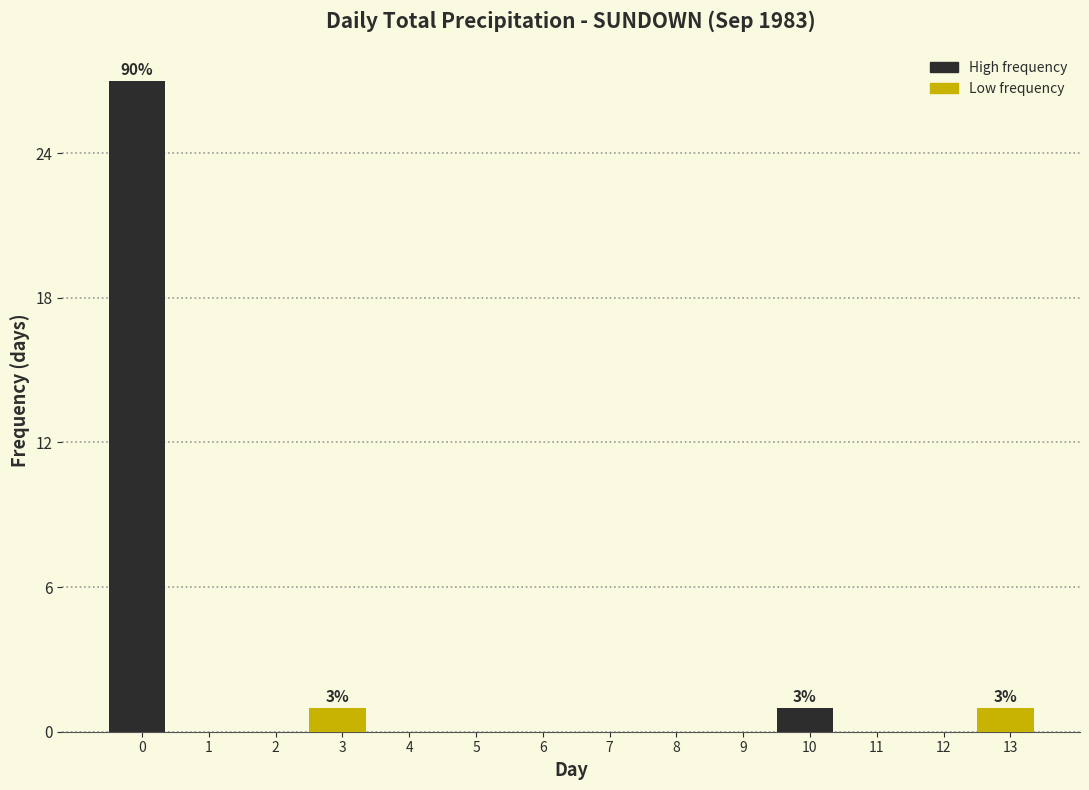

Reading left to right, extract all data points from this chart.

0=27	1=0	2=0	3=1	4=0	5=0	6=0	7=0	8=0	9=0	10=1	11=0	12=0	13=1